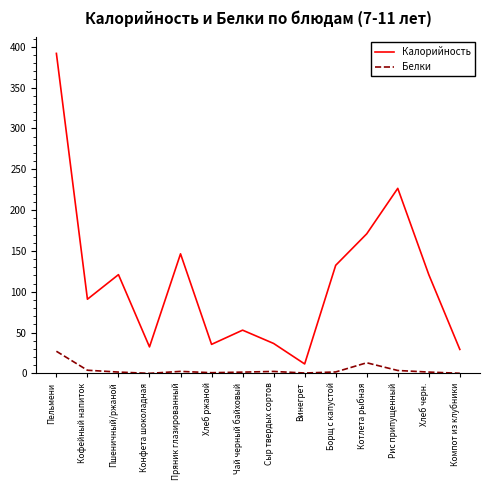

At which label is Белки closest to 13?

Котлета рыбная